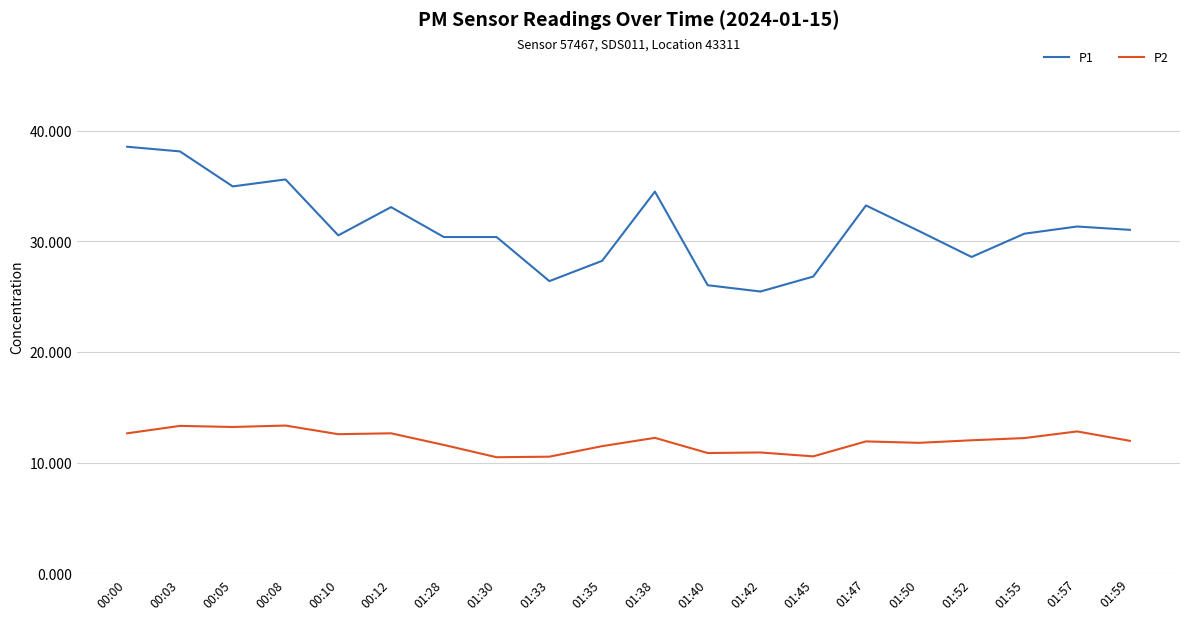

What is the highest value of the P2 series?

13.4